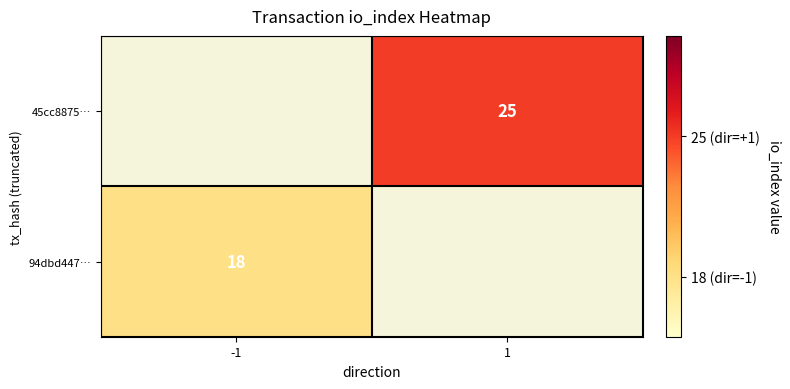

The 45cc8875… series shows 25 at 1. True or false?

True